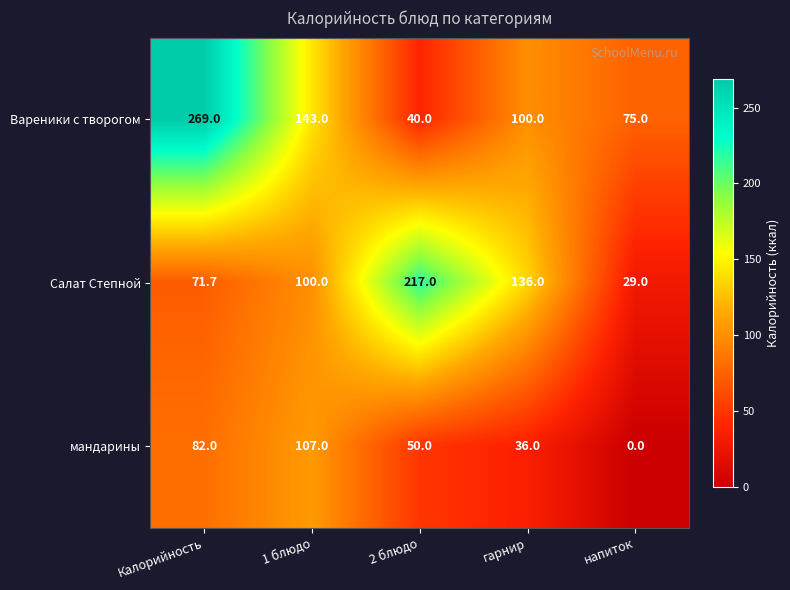

Read the мандарины value at 1 блюдо.

107.0